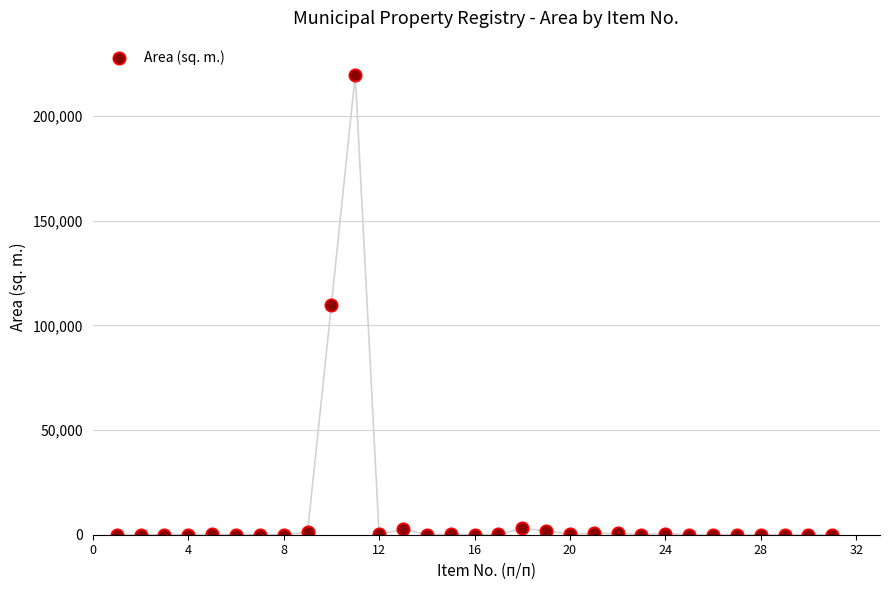

What is the range of Y values (max minus min)?

219787.7